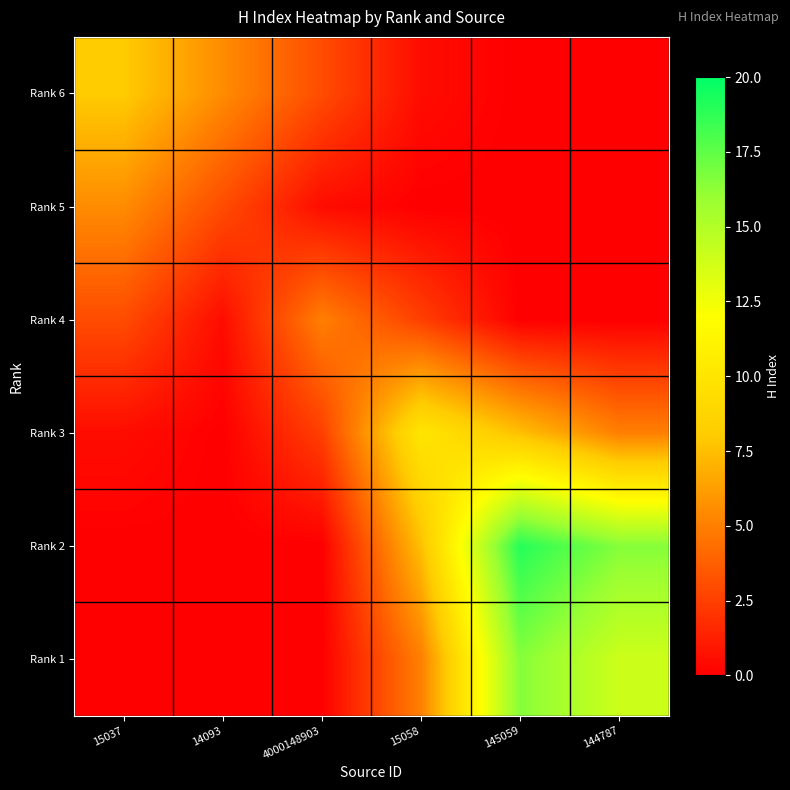

Reading right to left, what are all the values shown in this chart?

Rank 6: 144787=0.0	145059=0.0	15058=0.5	4000148903=3.0	14093=5.5	15037=8.0
Rank 5: 144787=0.0	145059=0.0	15058=0.0	4000148903=0.5	14093=3.0	15037=5.5
Rank 4: 144787=0.0	145059=0.0	15058=2.5	4000148903=5.0	14093=0.5	15037=3.0
Rank 3: 144787=5.0	145059=7.5	15058=10.0	4000148903=2.5	14093=0.0	15037=0.5
Rank 2: 144787=16.5	145059=19.0	15058=7.5	4000148903=0.0	14093=0.0	15037=0.0
Rank 1: 144787=14.0	145059=16.5	15058=5.0	4000148903=0.0	14093=0.0	15037=0.0